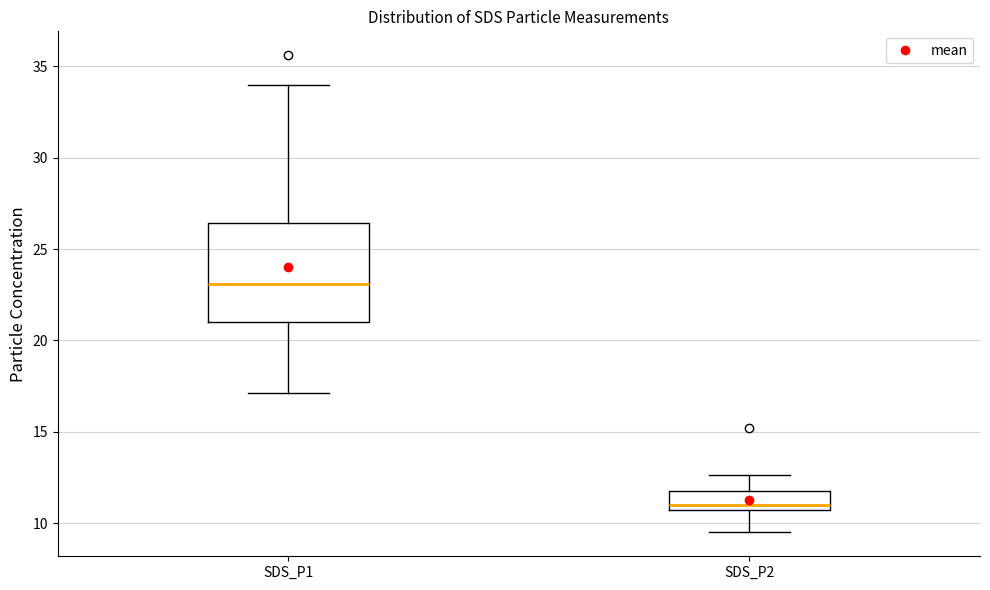

Reading left to right, transcribe this box plot: for each box, give where its median line is, the range the box spans, and where its two whiskers end, as read against the y-axis. The values are not printed on the chart, so give them approximately, as read against the axis.

SDS_P1: median 23.0, box 21.0 to 26.5, whiskers 17.0 to 34.0
SDS_P2: median 11.0, box 10.5 to 12.0, whiskers 9.5 to 12.5